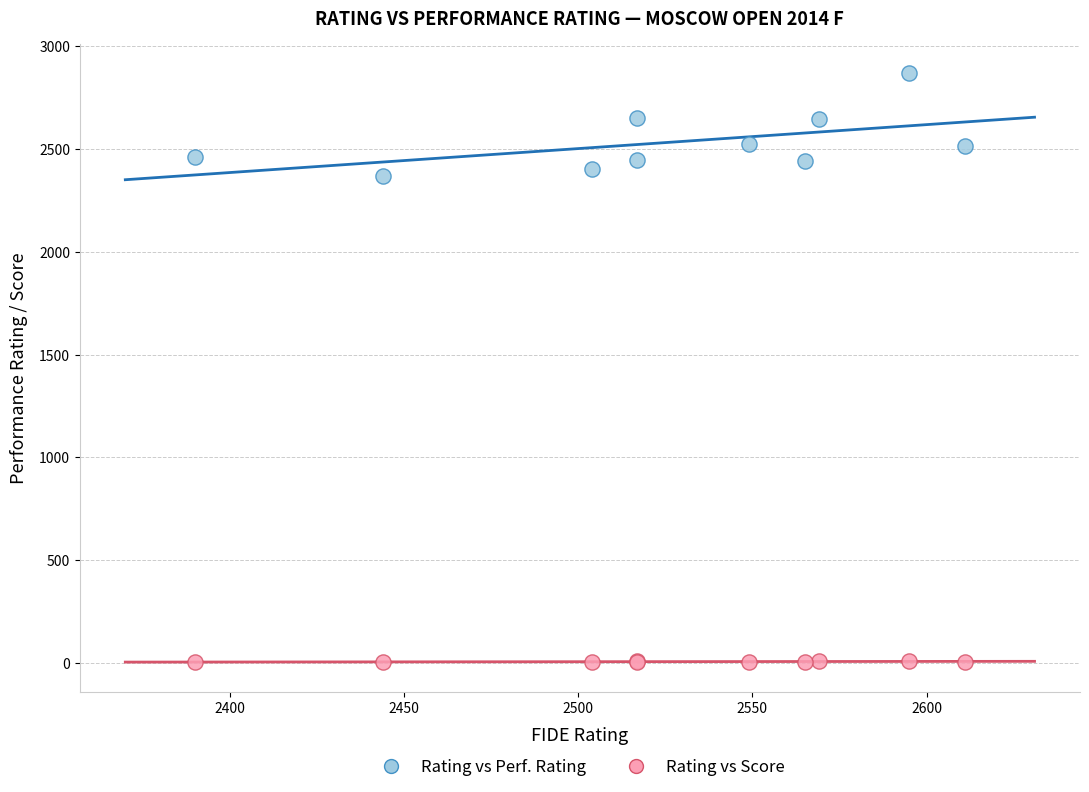

Across all series, what Y value is closest to 1435?

2369.0